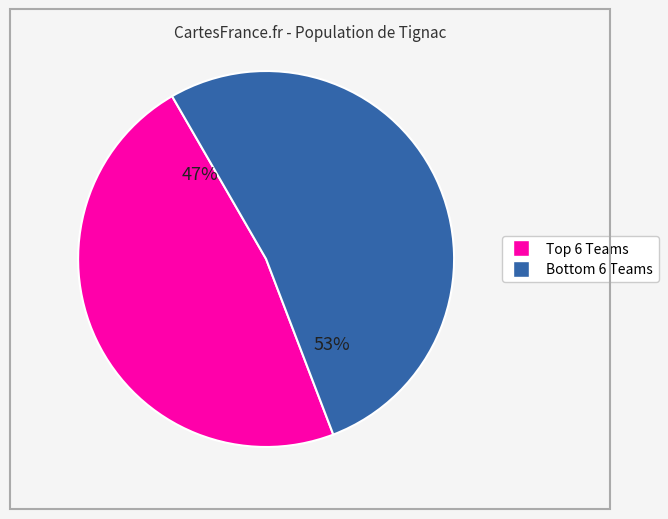

Is there any slice that represents more than half of the pie?

Yes